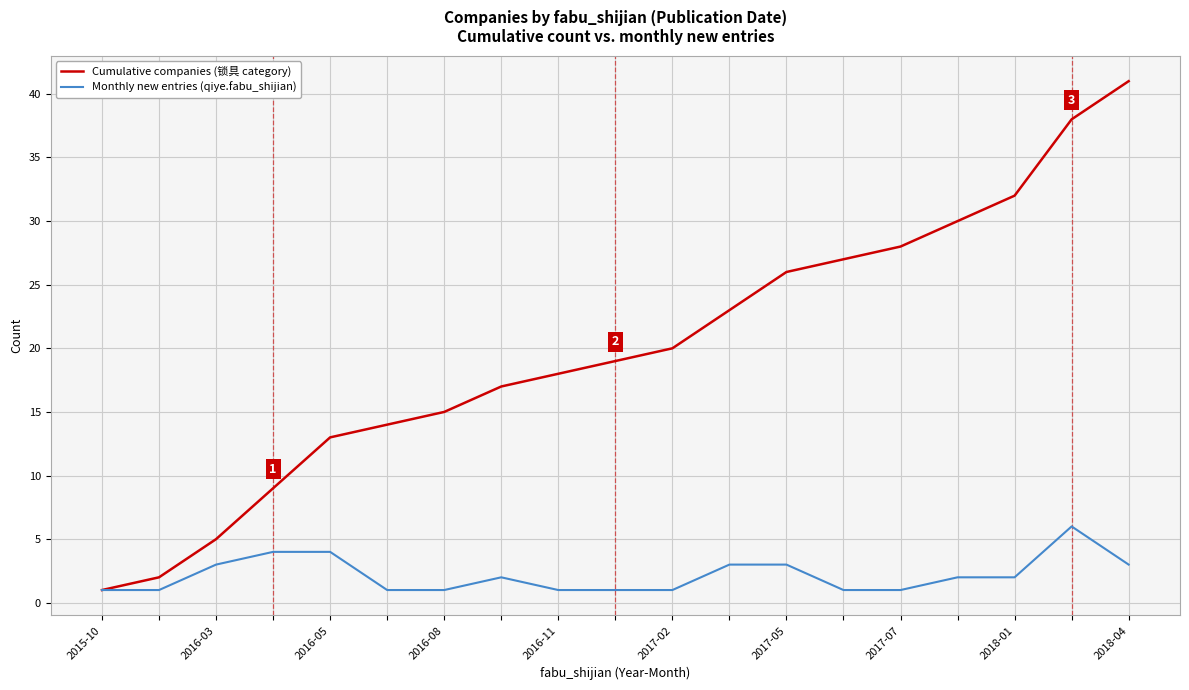

What is the highest value of the Monthly new entries (qiye.fabu_shijian) series?

6